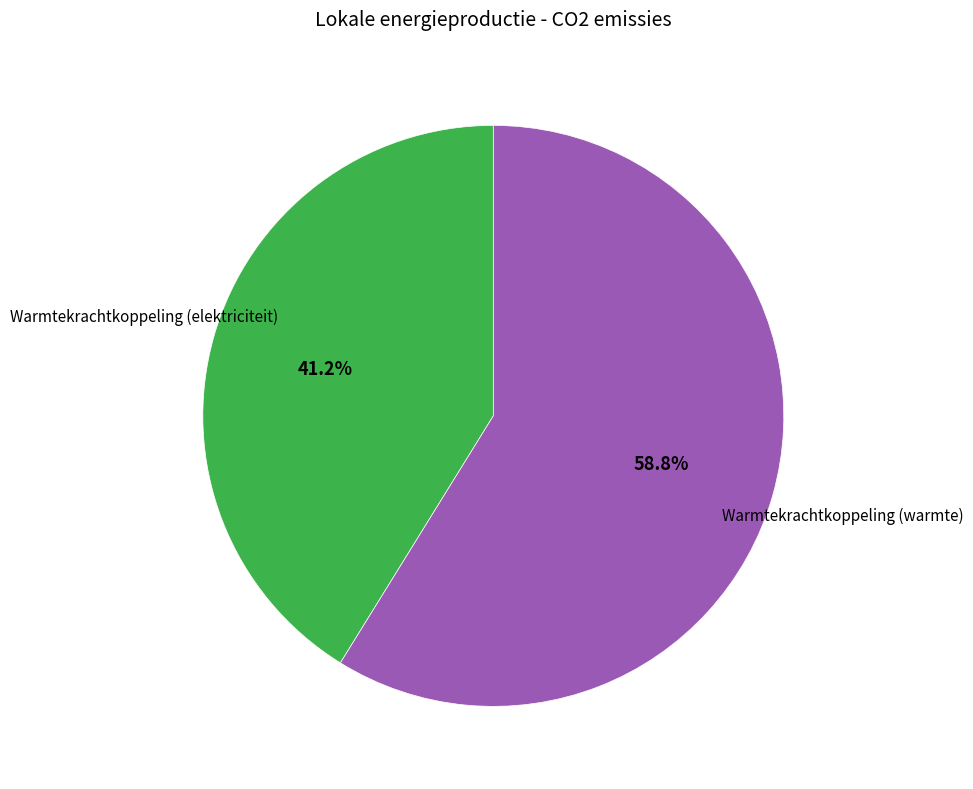

How many slices are in this pie chart?

2